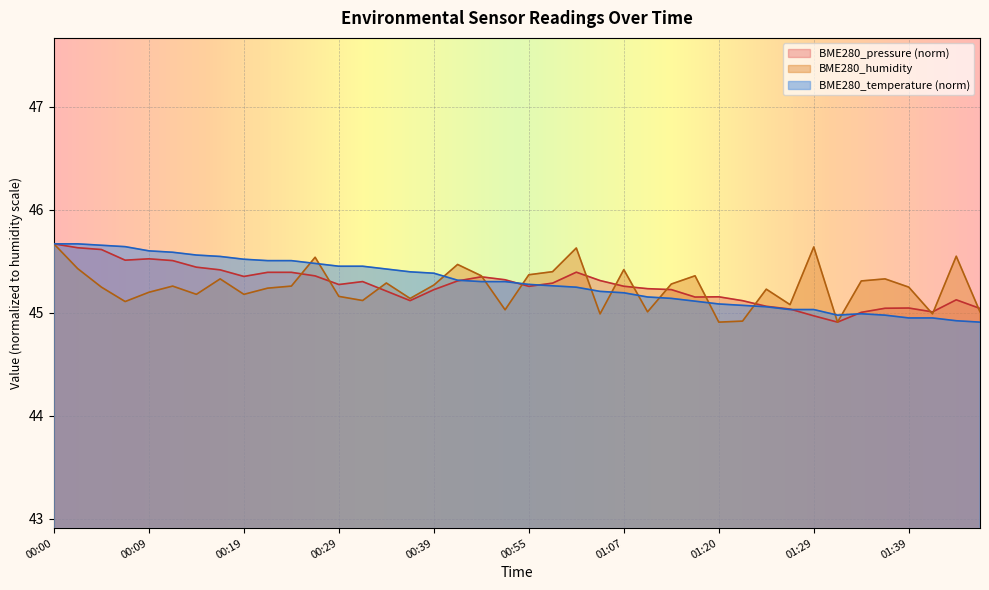

True or false: BME280_temperature and BME280_pressure intersect in this chart.

True